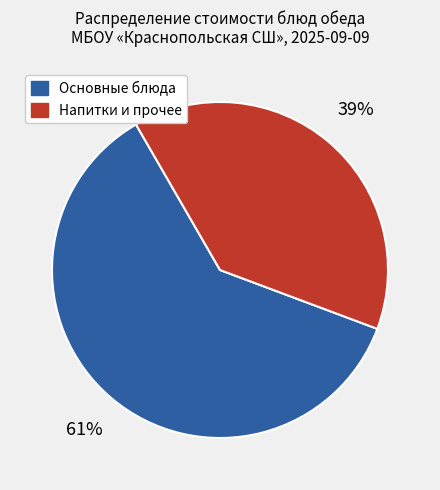

To the nearest percent, what portion does Напитки и прочее represent?

39%